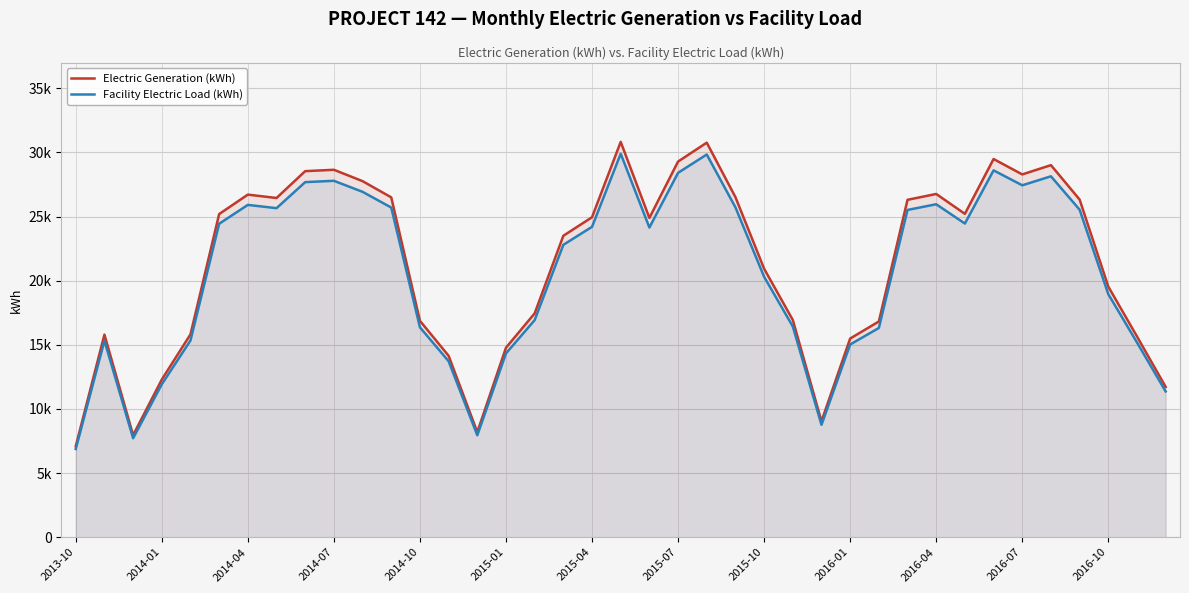

Rank the series by their average value, from highest to lowest.

Electric Generation (kWh), Facility Electric Load (kWh)